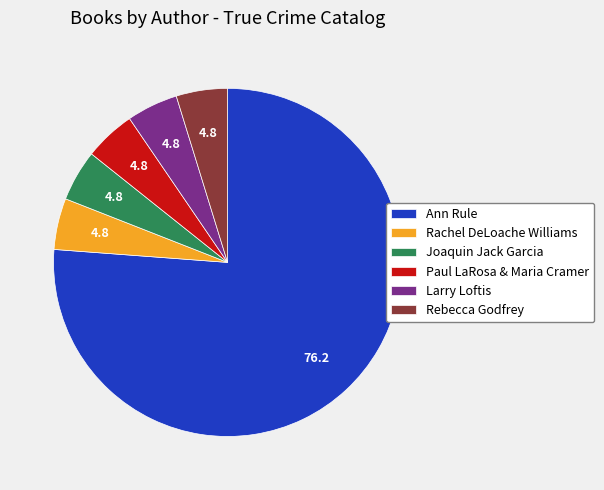

Approximately how many times larger is the value at Ann Rule compared to Rebecca Godfrey?

16.0